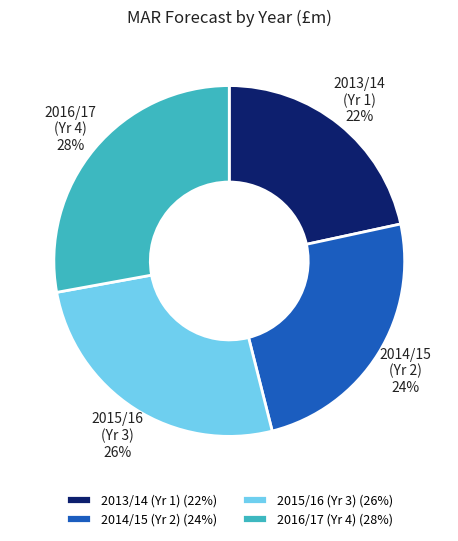

To the nearest percent, what is the average slice percentage?

25%